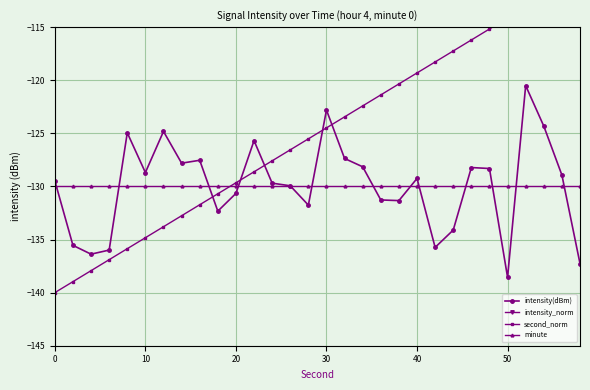

True or false: intensity(dBm) has more than 2 points higher than both neighbors.

True